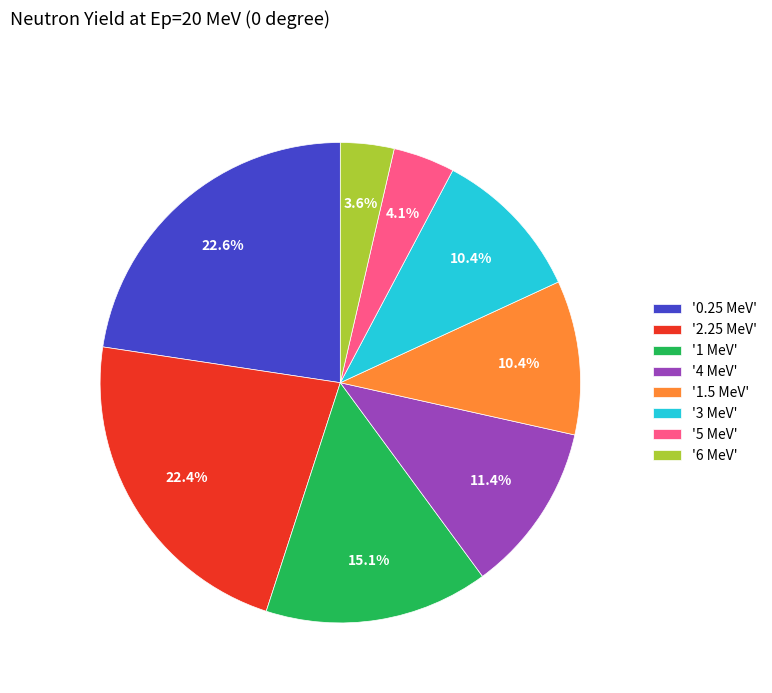

How many segments does this pie chart have?

8